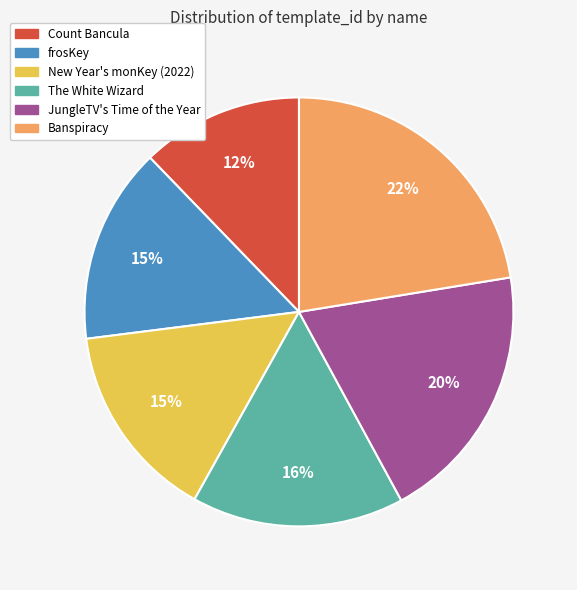

Is it true that New Year's monKey (2022) is 7% of the pie?

False